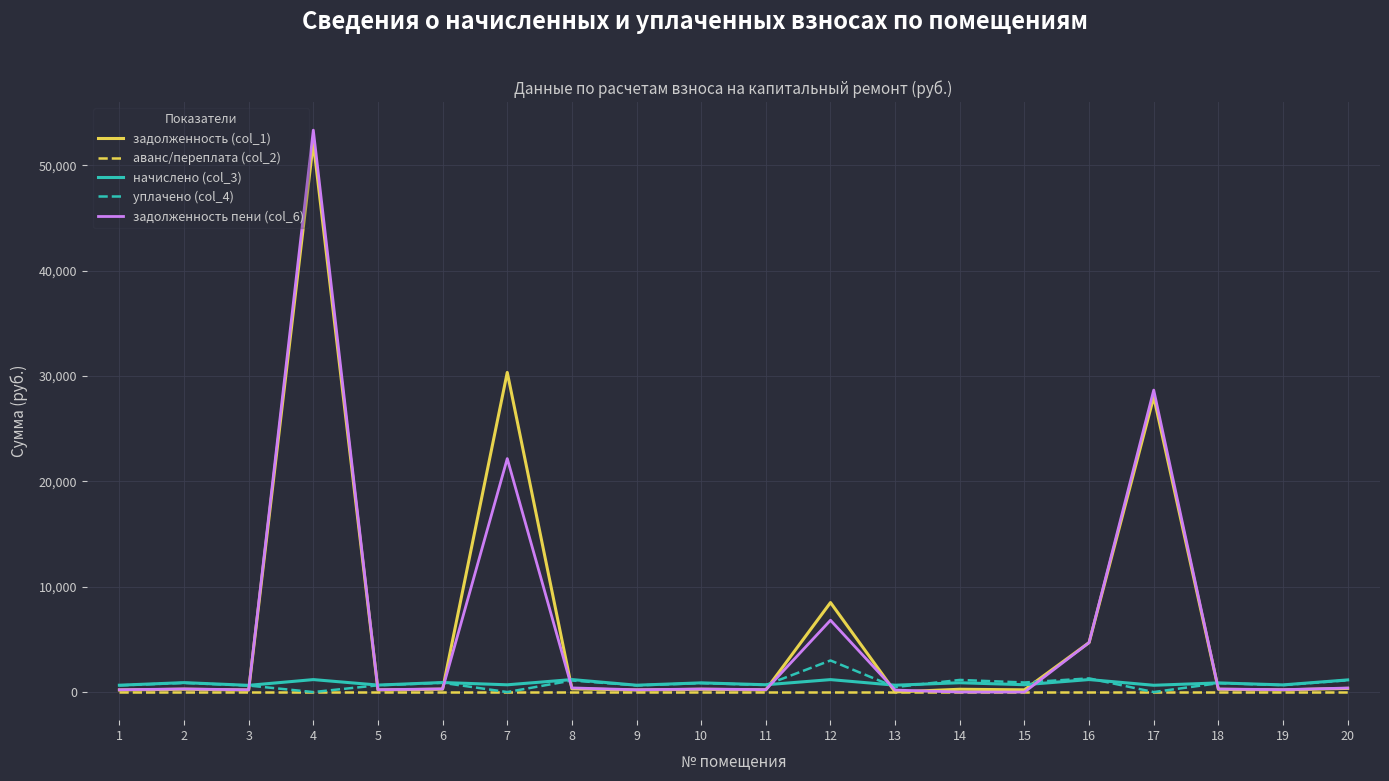

Which series has the widest spread of values?

задолженность пени (col_6)